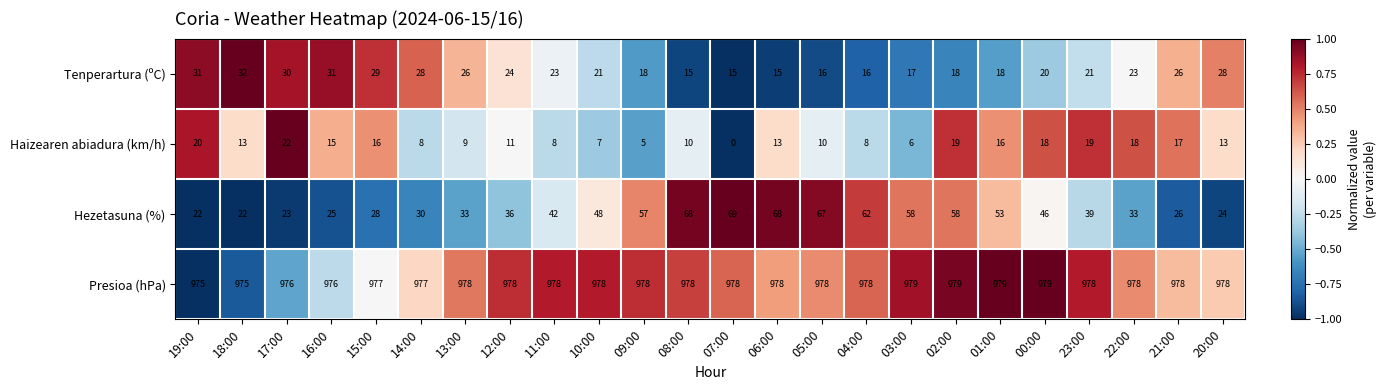

Read the Tenperartura (ºC) value at 18:00.

32